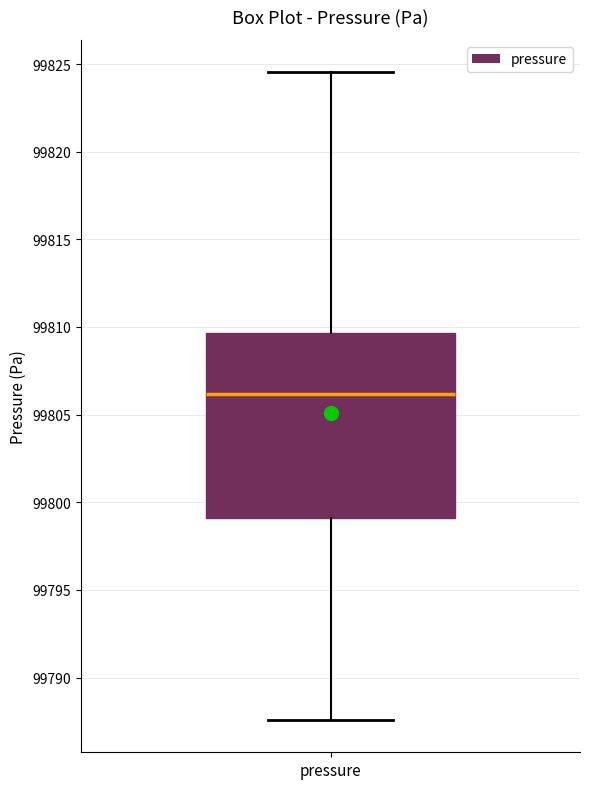

Read this box plot against the y-axis: the position of the median line, the range covered by the box, and the ends of both whiskers. The values are not printed on the chart, so give them approximately, as read against the axis.

median 99806.0, box 99799.0 to 99809.5, whiskers 99787.5 to 99824.5